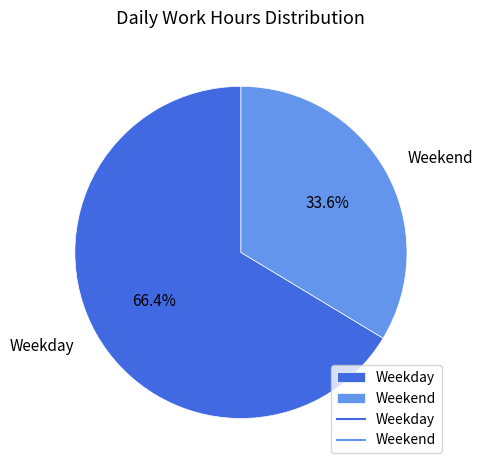

To the nearest percent, what is the difference between the largest and smallest slice percentages?

33%